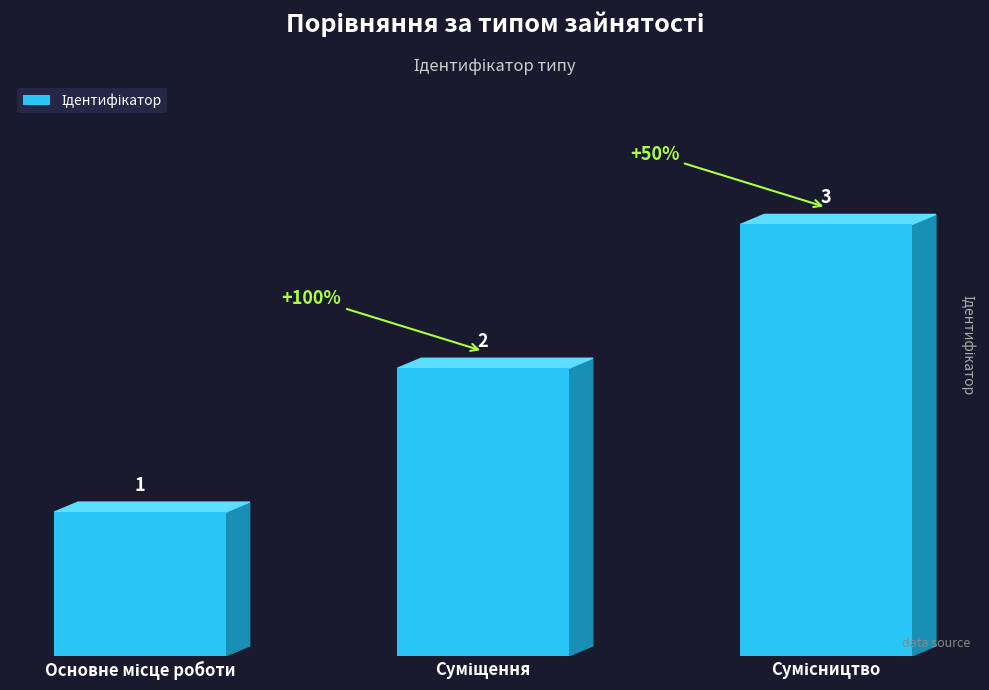

What is the greatest value displayed?

3